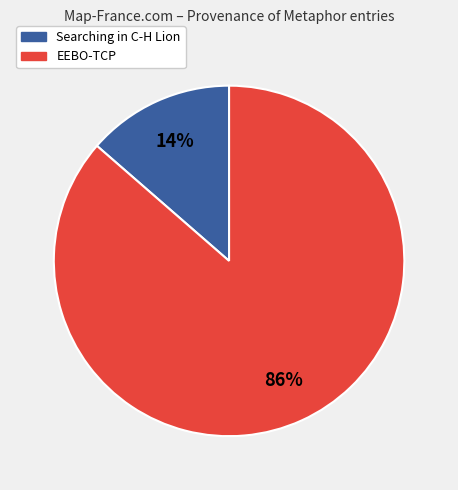

Is there a majority slice in this chart?

Yes